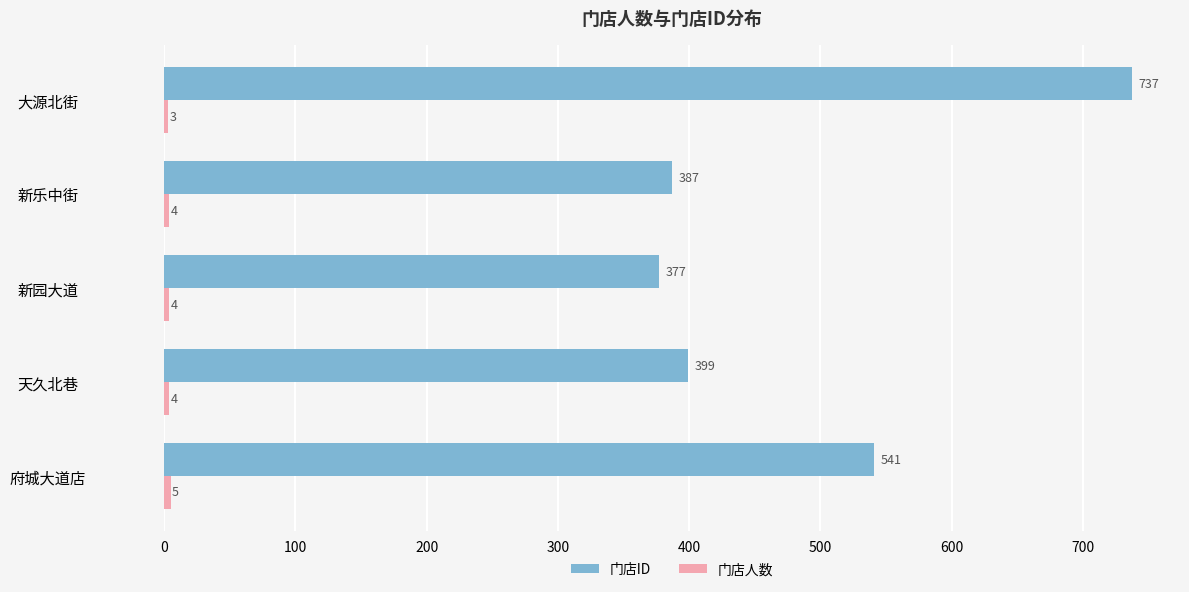

Which series has the largest total across all categories?

门店ID